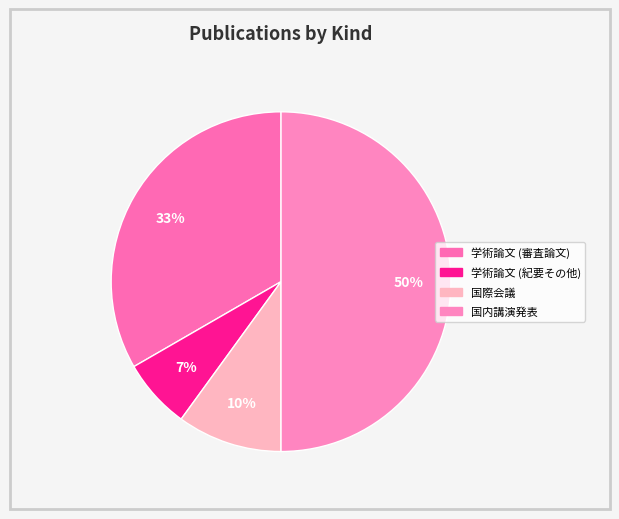

Do 学術論文 (審査論文) and 国内講演発表 together represent more than half of the pie?

Yes